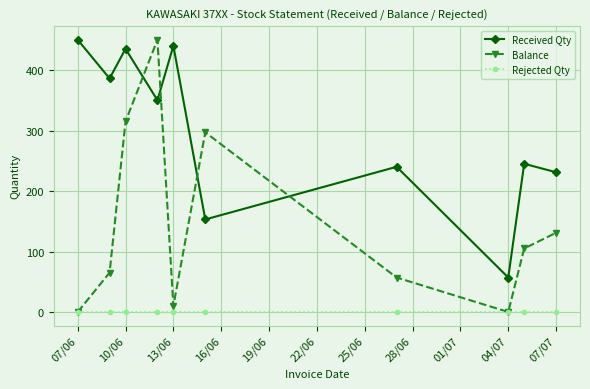

Which series has the largest range (max minus min)?

Balance